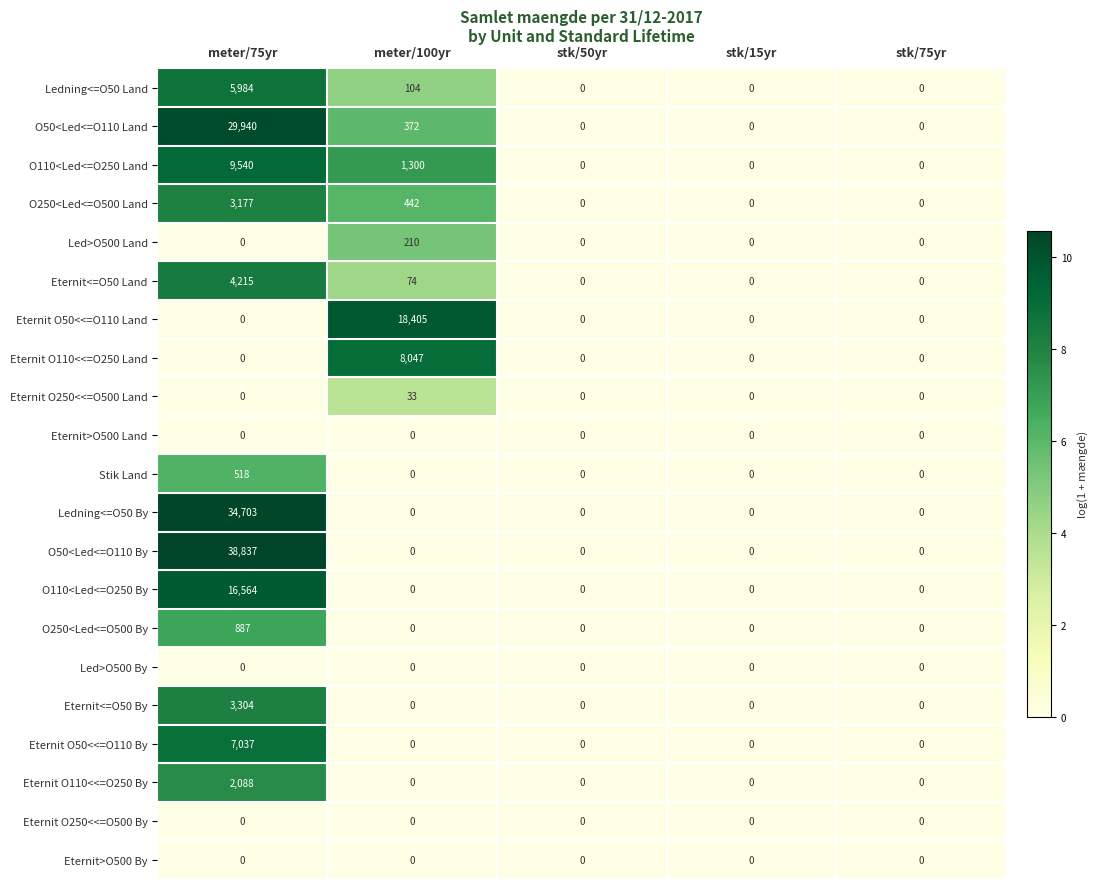

Is it true that O250<Led<=O500 Land equals 3177 at meter/75yr?

True